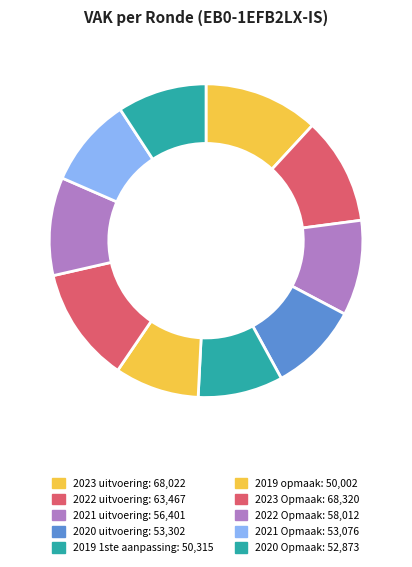

How many segments does this pie chart have?

10